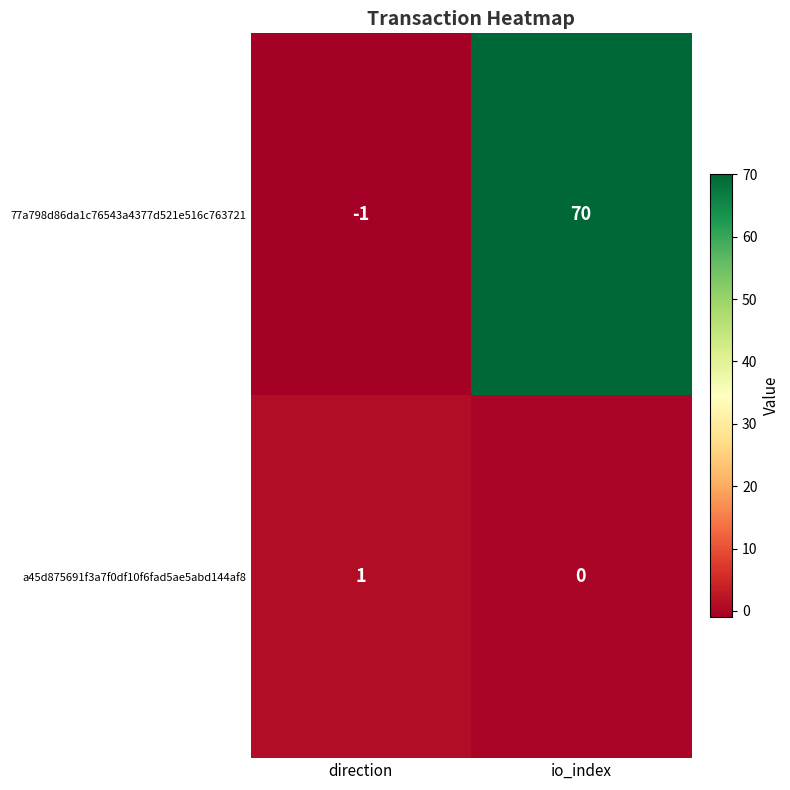

Which series has the largest total across all categories?

77a798d86da1c76543a4377d521e516c763721